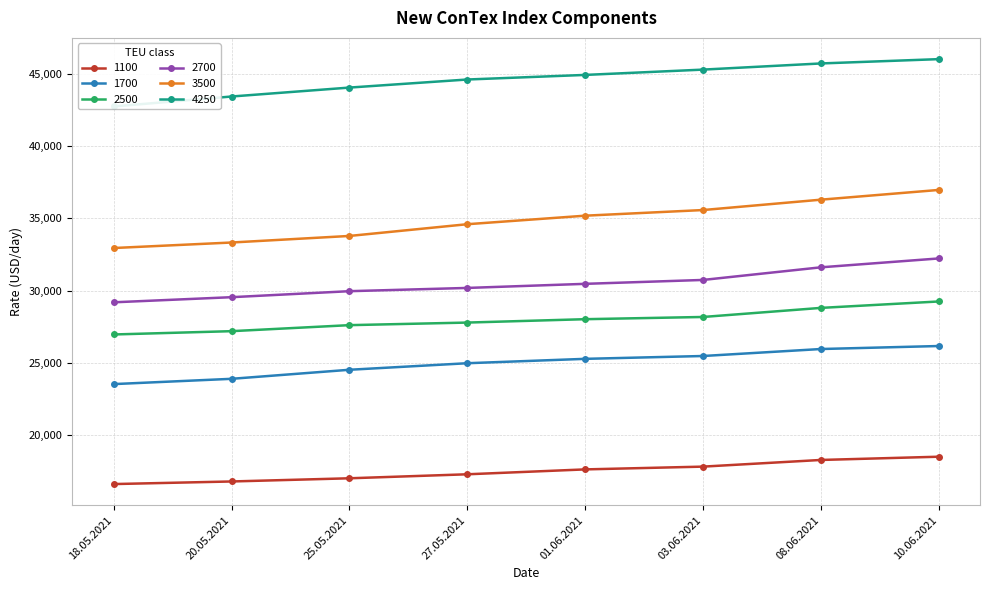

What is the sum of the 3500 values at 27.05.2021 and 03.06.2021?

70172